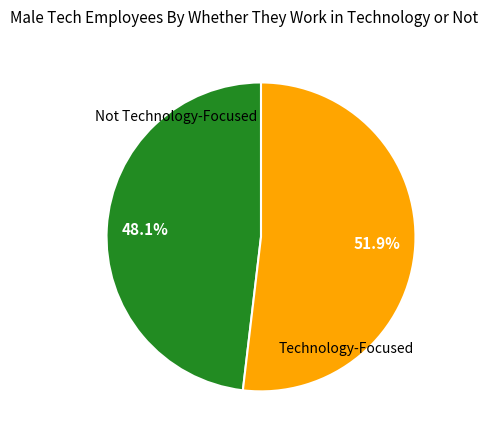

Does any single category account for the majority?

Yes